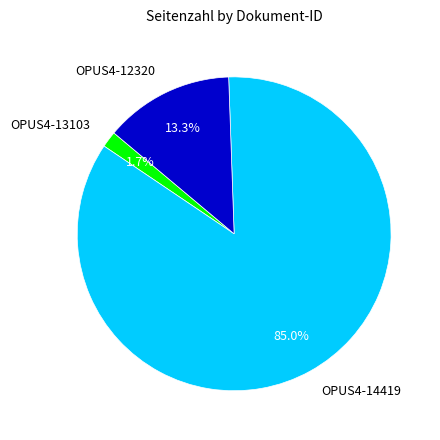

Is it true that OPUS4-13103 is 9% of the pie?

False